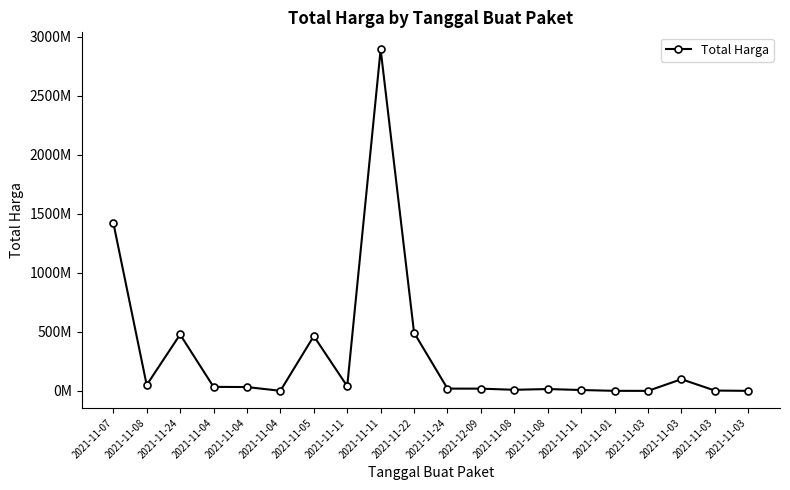

True or false: there are more than 2 points higher than both neighbors.

True